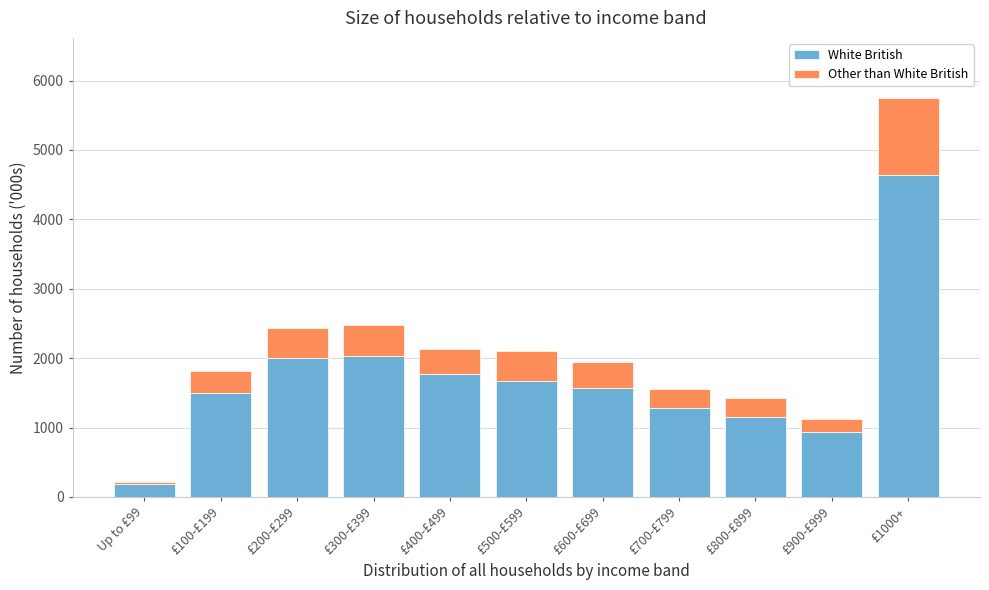

True or false: White British has a value of 288 at £700-£799.

False